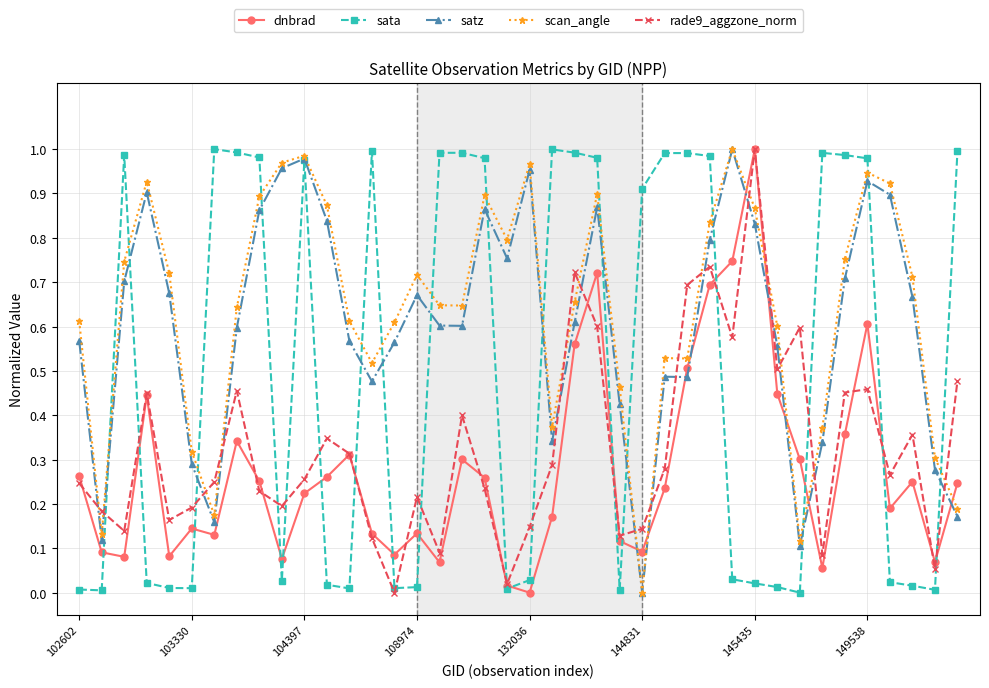

In rade9_aggzone_norm, how many points are lower than both neighbors (excluding endpoints)?

12